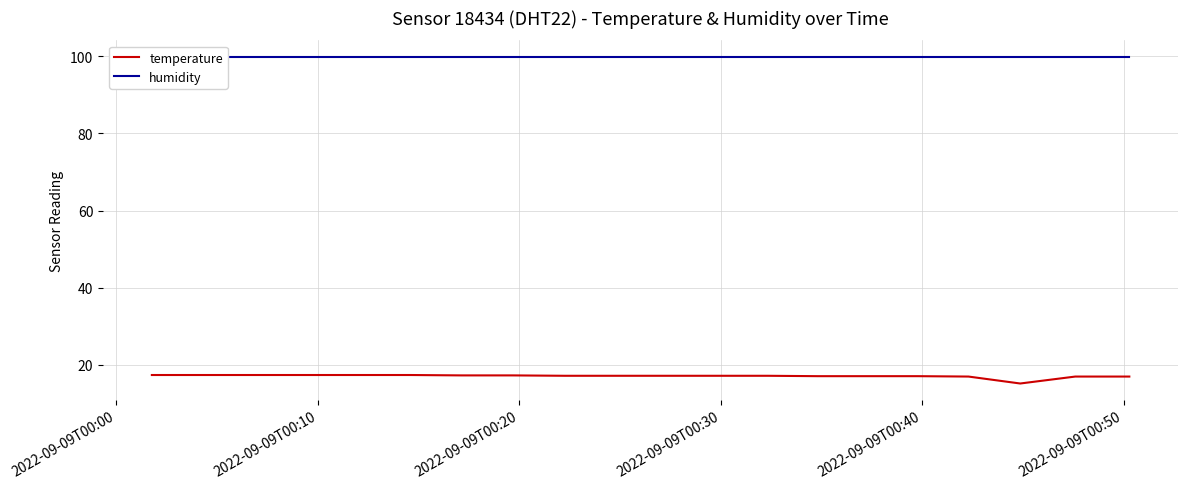

What is the maximum value for temperature?

17.4